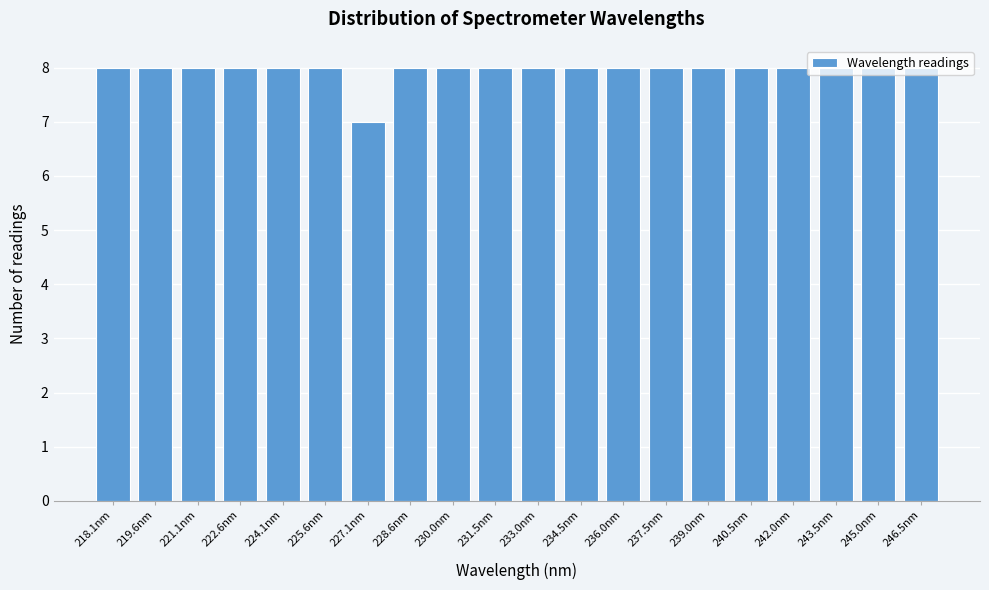

What is the label of the 9th bar from the right?

234.5nm